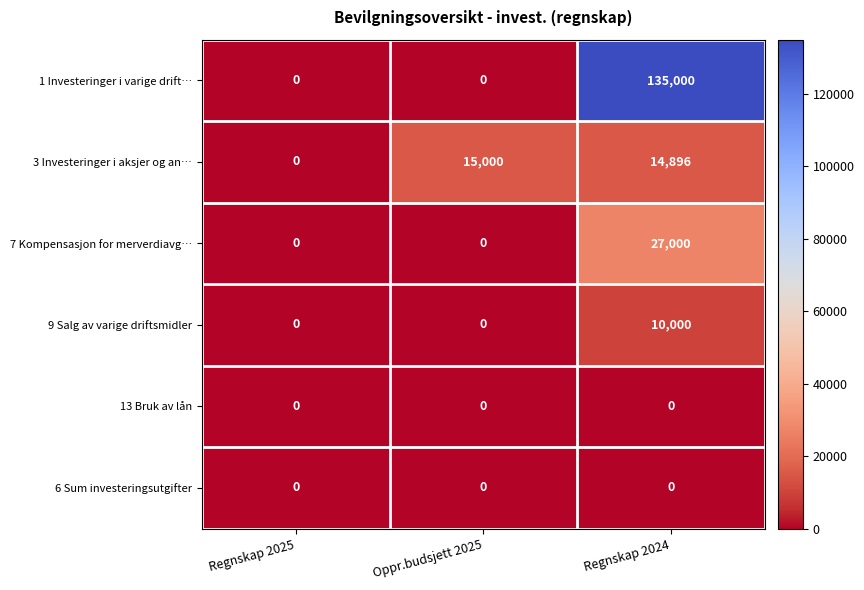

The 3 Investeringer i aksjer og an… series shows -7799 at Regnskap 2025. True or false?

False